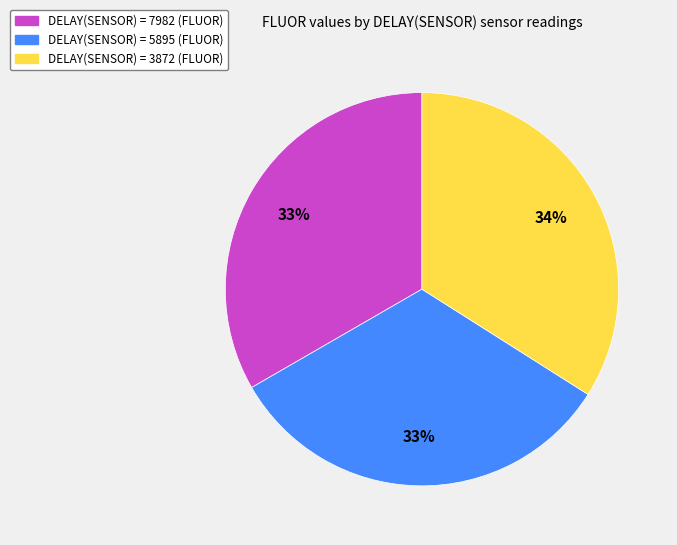

To the nearest percent, what is the difference between the largest and smallest slice percentages?

1%